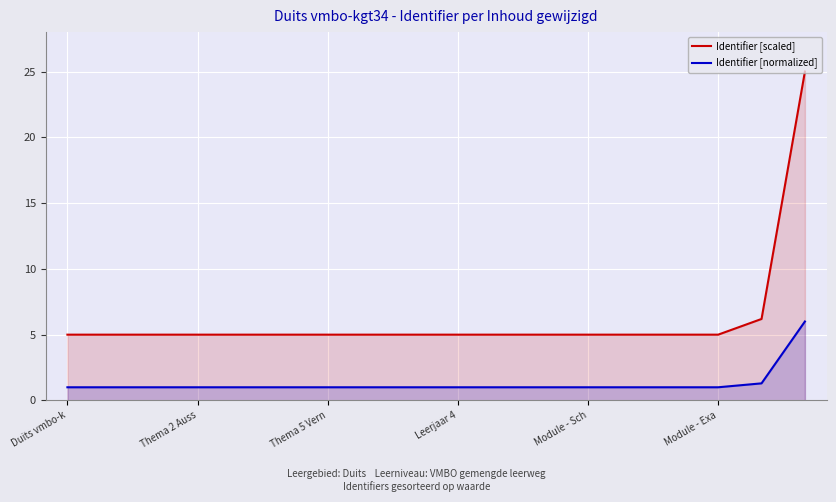

What value does the Identifier [normalized] series have at 14?

1.0